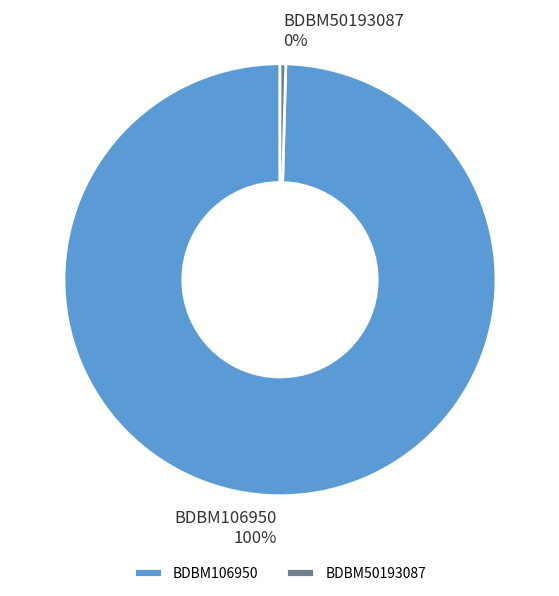

How many slices are in this pie chart?

2